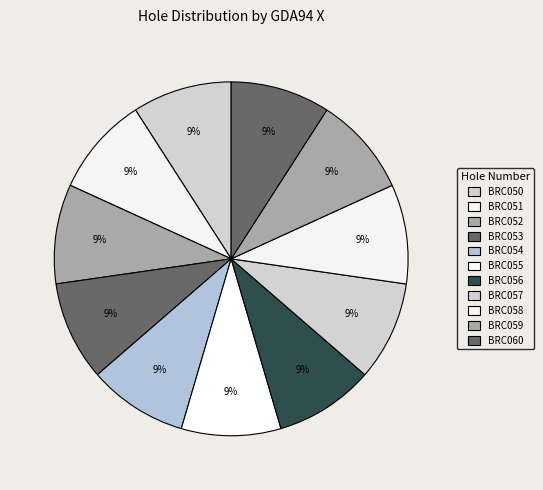

How many segments does this pie chart have?

11